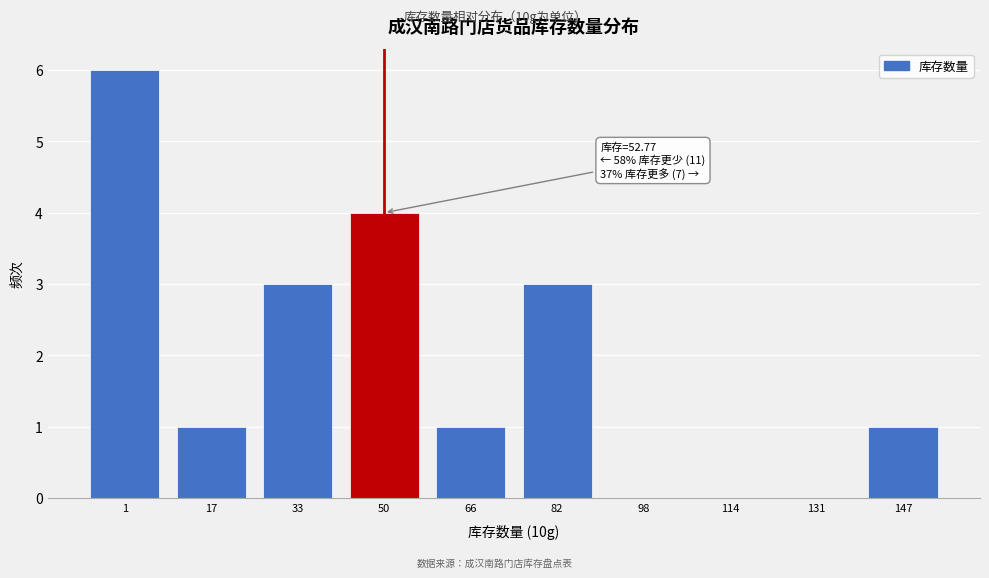

Reading right to left, transcribe all the data shown in this chart.

147=1	131=0	114=0	98=0	82=3	66=1	50=4	33=3	17=1	1=6